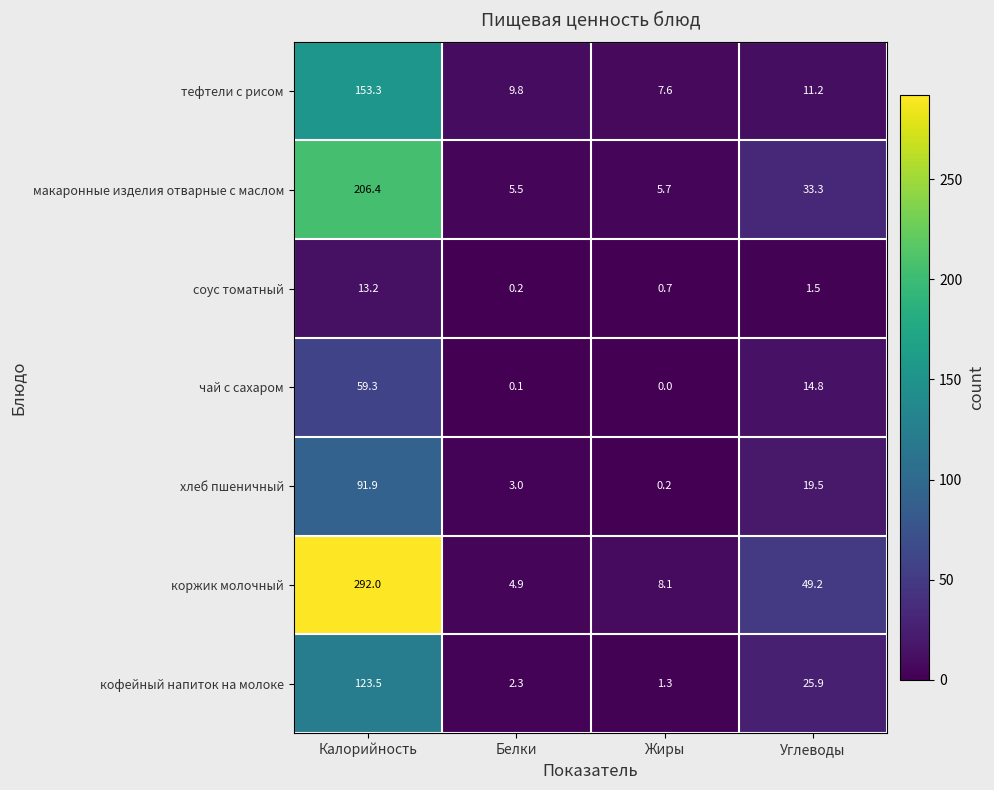

What is the sum of all коржик молочный values?

354.2